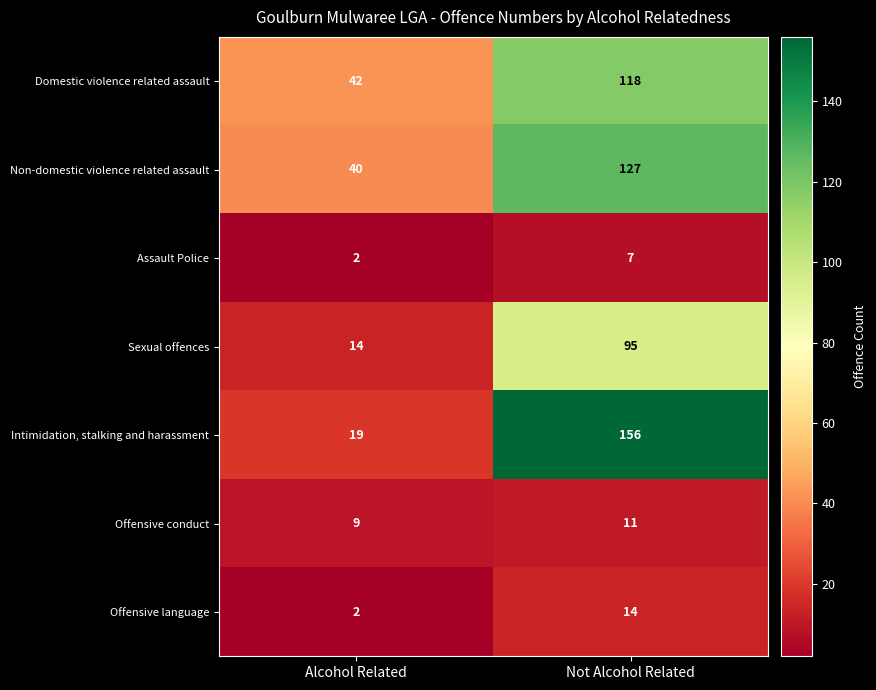

At Not Alcohol Related, list the series in order from smallest to largest.

Assault Police, Offensive conduct, Offensive language, Sexual offences, Domestic violence related assault, Non-domestic violence related assault, Intimidation, stalking and harassment